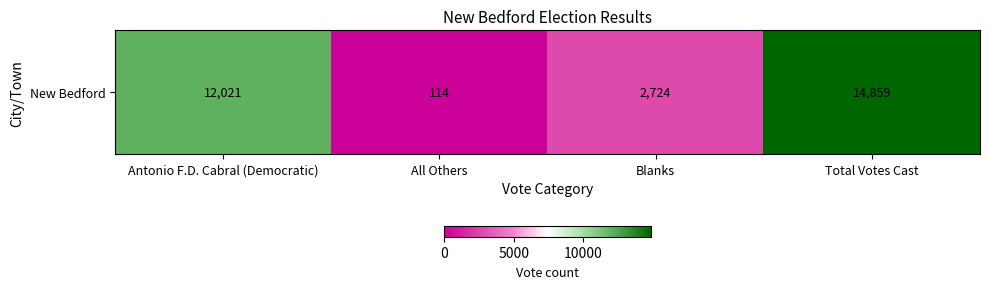

Which label corresponds to the smallest value in the chart?

All Others